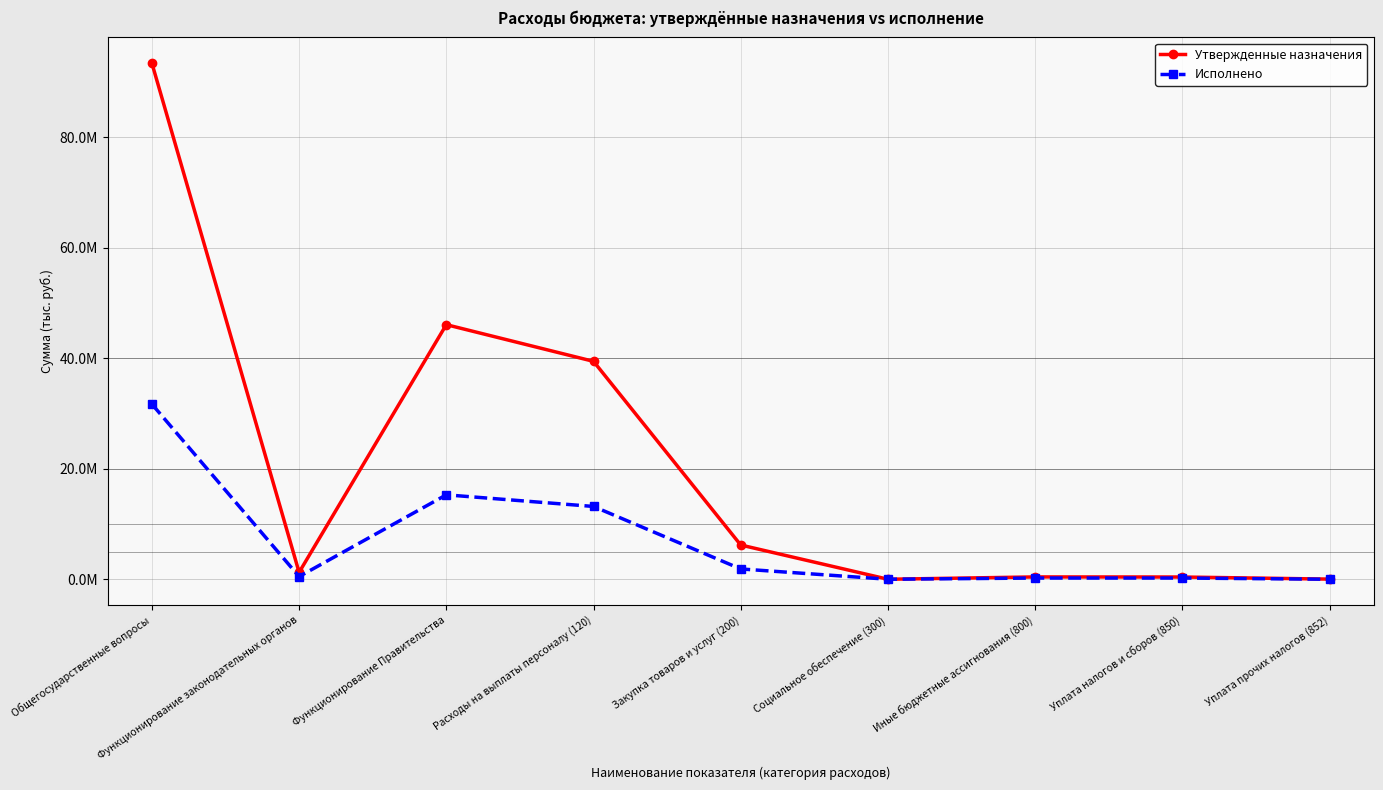

Rank the categories by Исполнено value from highest to lowest.

Общегосударственные вопросы, Функционирование Правительства, Расходы на выплаты персоналу (120), Закупка товаров и услуг (200), Функционирование законодательных органов, Иные бюджетные ассигнования (800), Уплата налогов и сборов (850), Социальное обеспечение (300), Уплата прочих налогов (852)